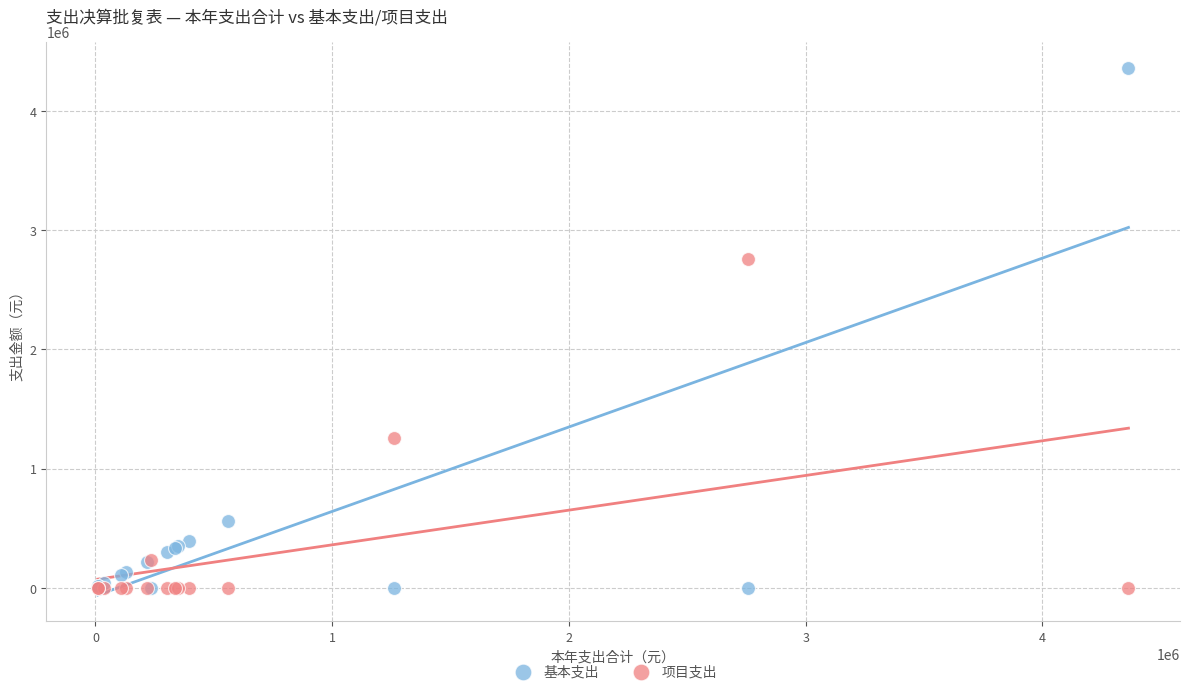

Which series reaches the maximum Y coordinate?

基本支出